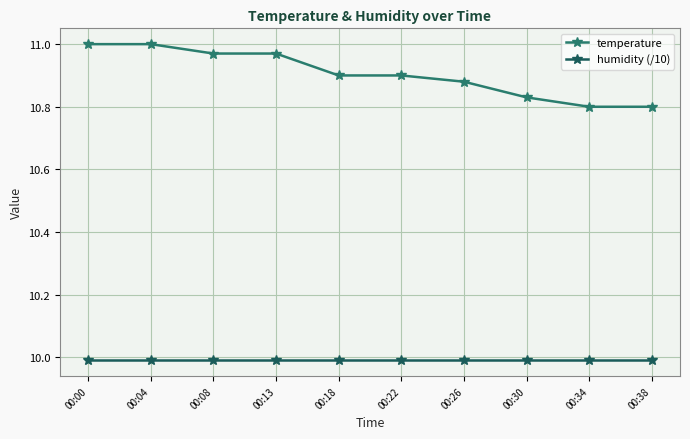

What is the difference between the maximum and minimum values in the temperature series?

0.2